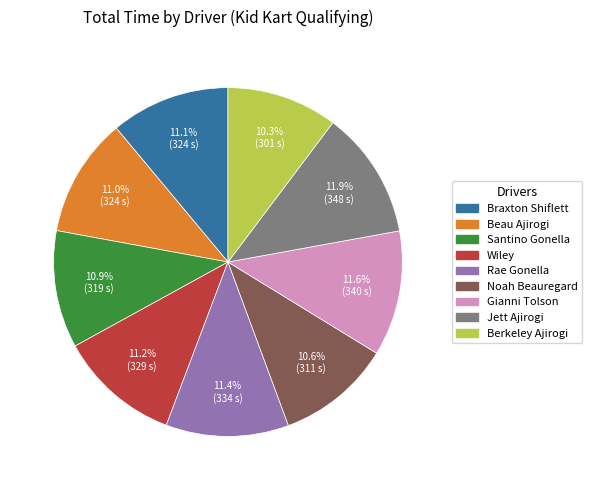

The Wiley slice represents 11% of the pie. True or false?

True